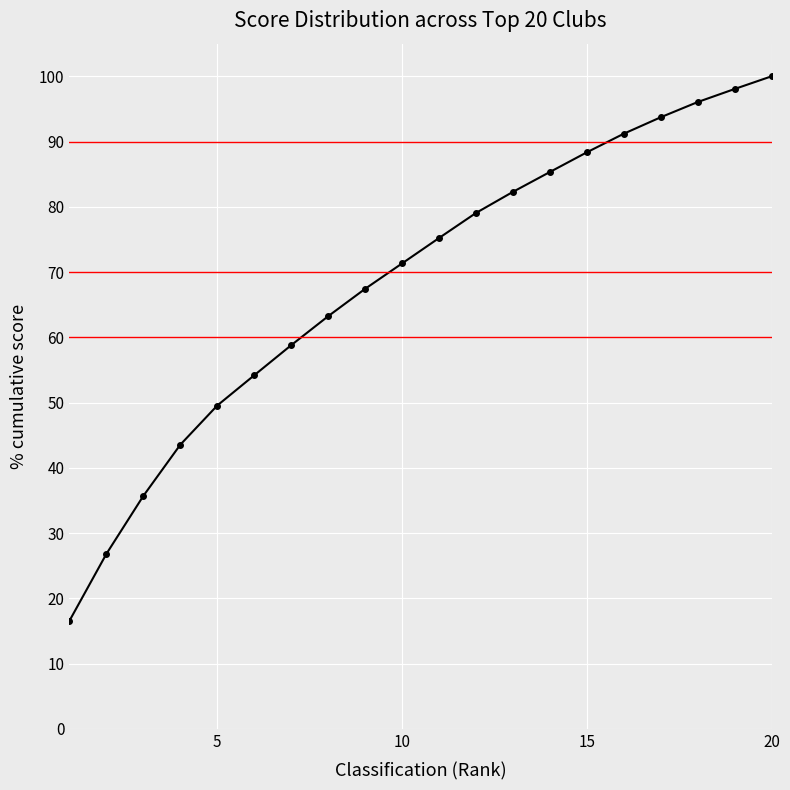

Reading left to right, transcribe all the data shown in this chart.

16.6	26.8	35.7	43.5	49.5	54.2	58.8	63.2	67.4	71.3	75.2	79.1	82.3	85.3	88.3	91.2	93.7	96.1	98.1	100.0